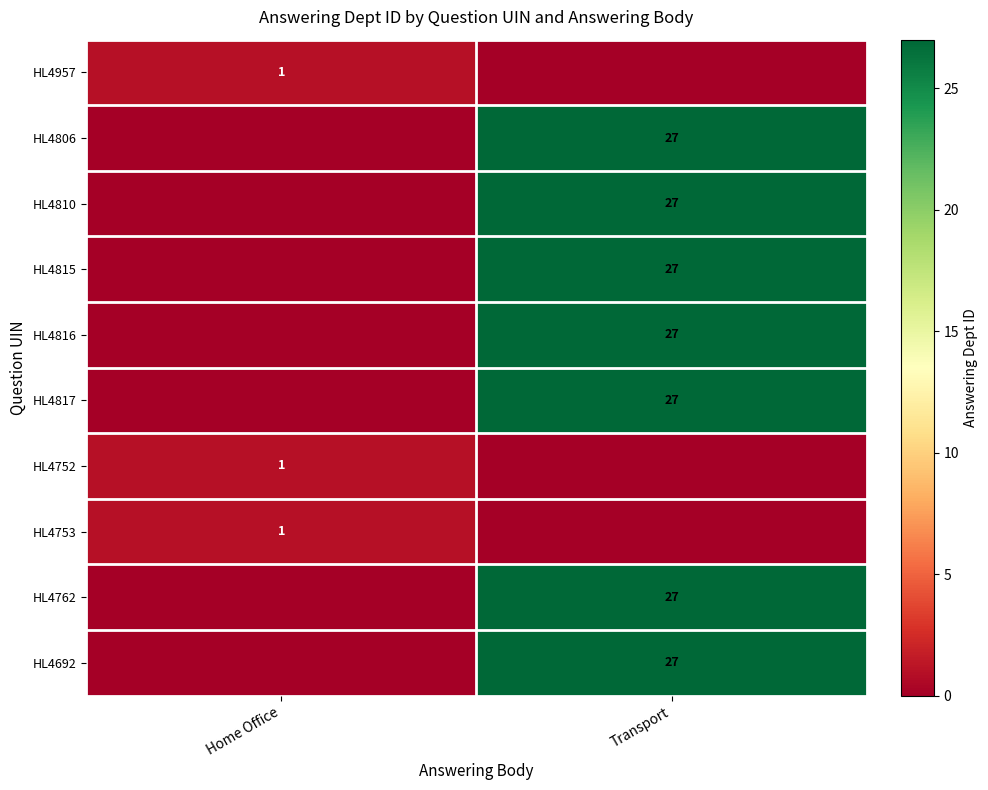

True or false: HL4957 has a value of 1 at Home Office.

True